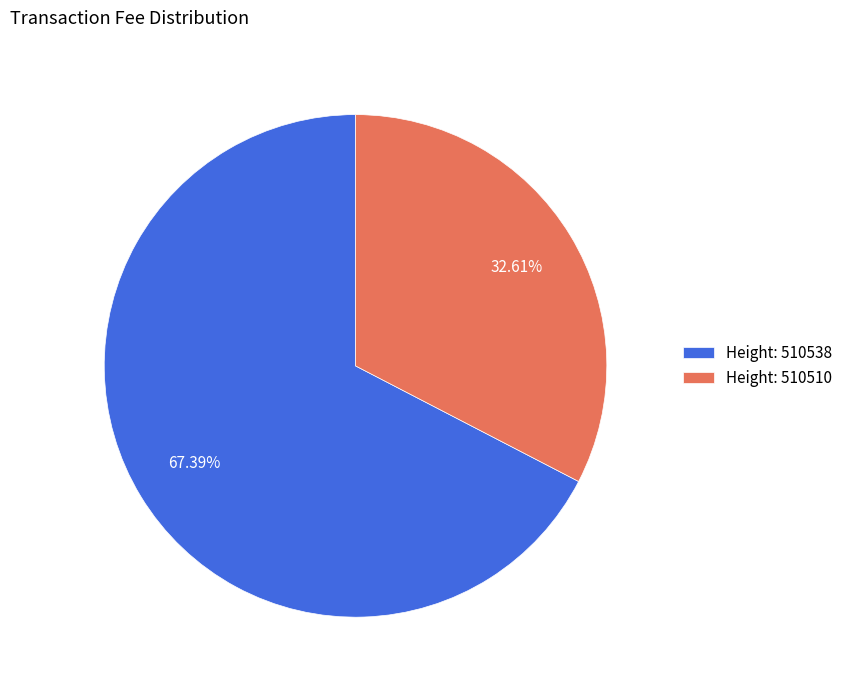

Which slice represents more than half of the pie?

Height: 510538